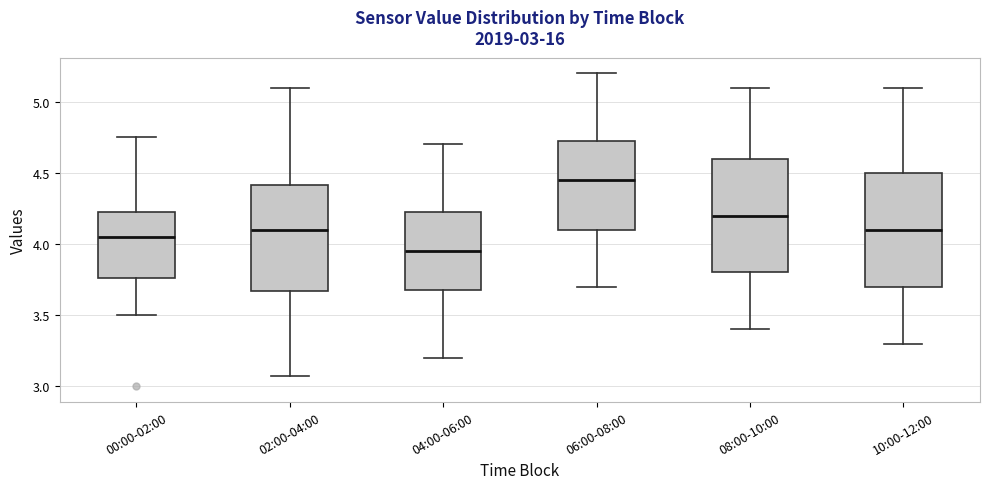

Which box's median line is the highest?

06:00-08:00